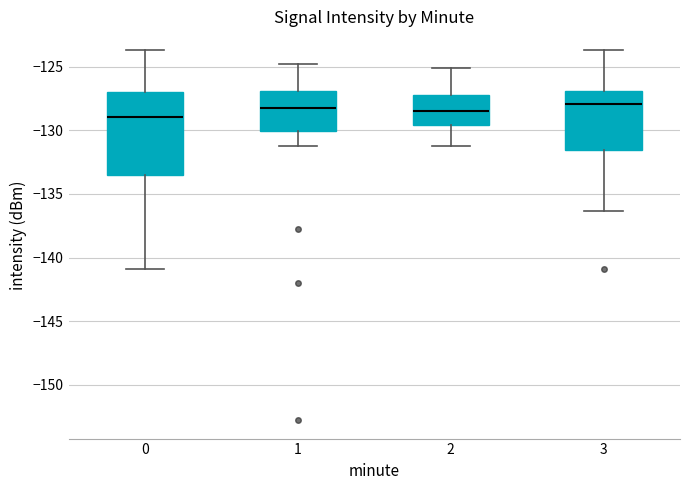

Reading left to right, read every box against the y-axis: the position of its median line, the range the box covers, and the ends of its whiskers. The values are not printed on the chart, so give them approximately, as read against the axis.

0: median -129.0, box -133.5 to -127.0, whiskers -141.0 to -123.5
1: median -128.0, box -130.0 to -127.0, whiskers -131.0 to -125.0
2: median -128.5, box -129.5 to -127.0, whiskers -131.0 to -125.0
3: median -128.0, box -131.5 to -127.0, whiskers -136.5 to -123.5